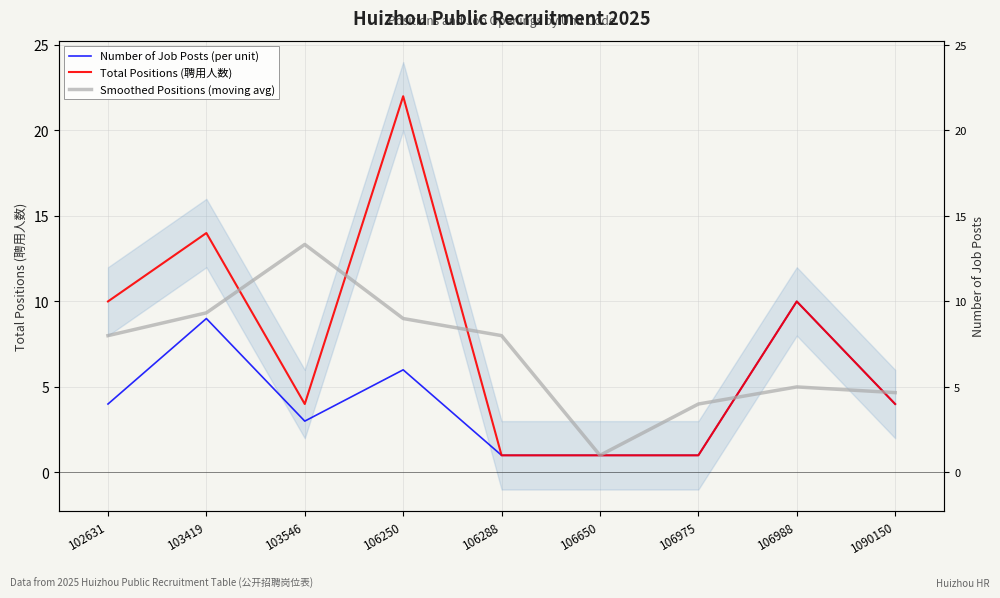

What is the difference between the Total Positions (聘用人数) values at 103419 and 106650?

13.0